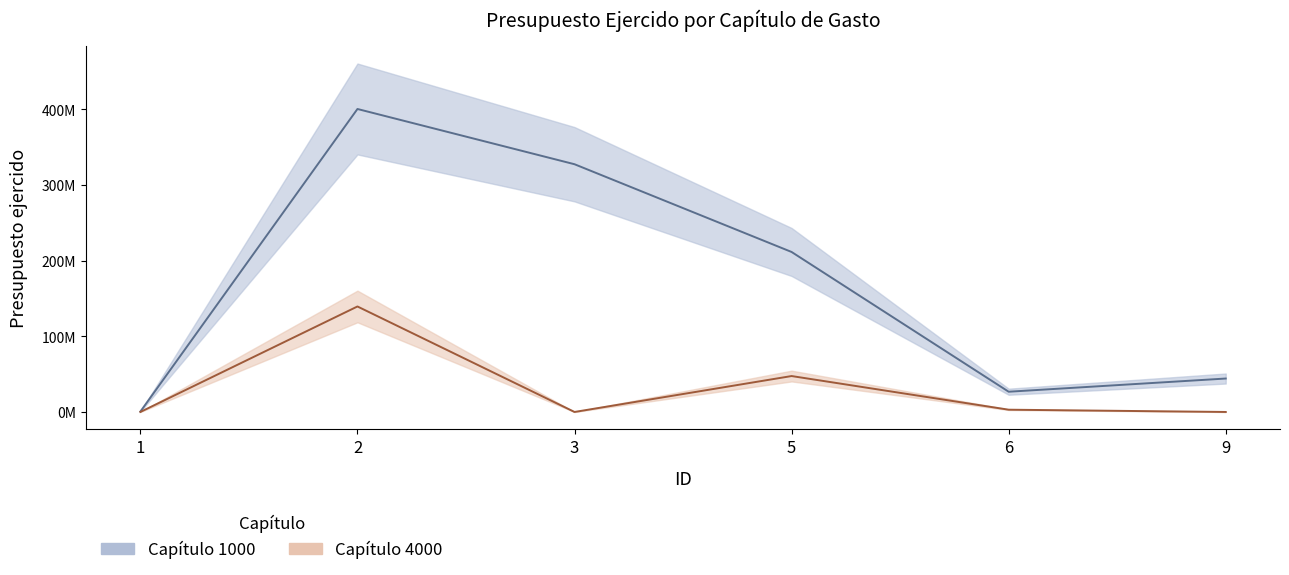

At 5, list the series in order from largest to smallest.

Presupuesto ejercido (1000), Presupuesto ejercido (4000)